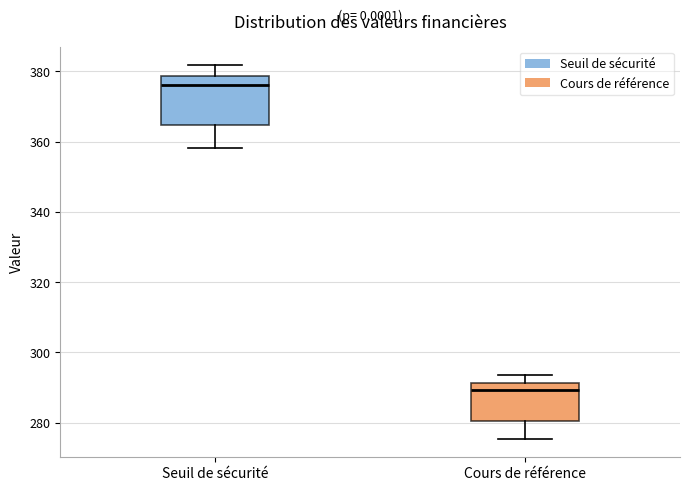

Where is the upper edge of the box for Cours de référence on the y-axis? The values are not printed on the chart, so give them approximately, as read against the axis.

292